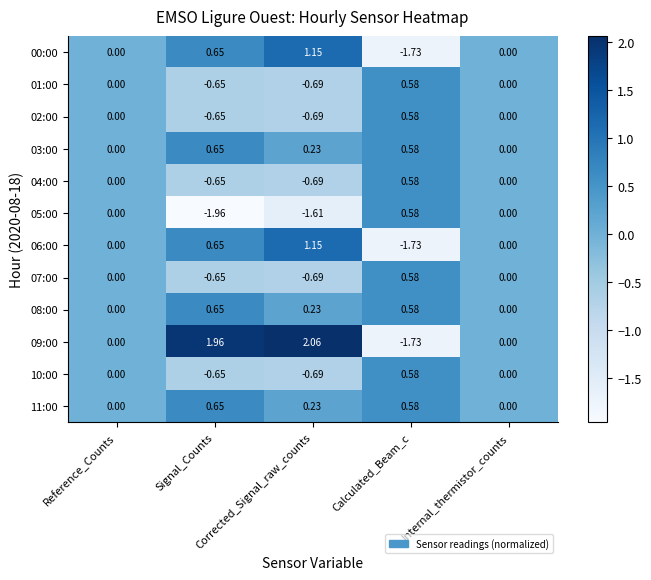

How many positive values does the 03:00 series have?

3